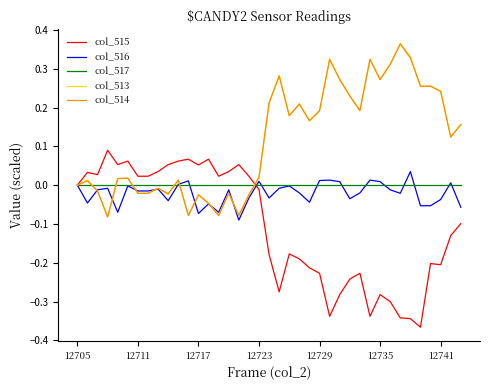

Which series has the widest spread of values?

col_515